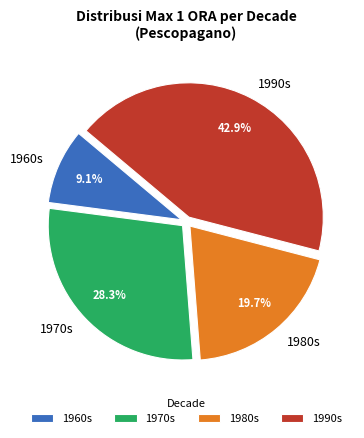

Which slice is the largest?

1990s